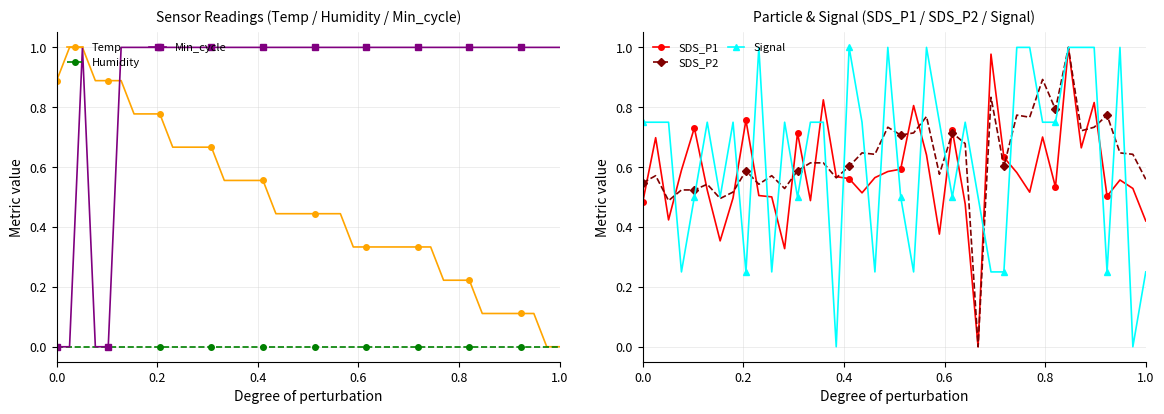

True or false: Signal has more than 1 interior local peaks.

True